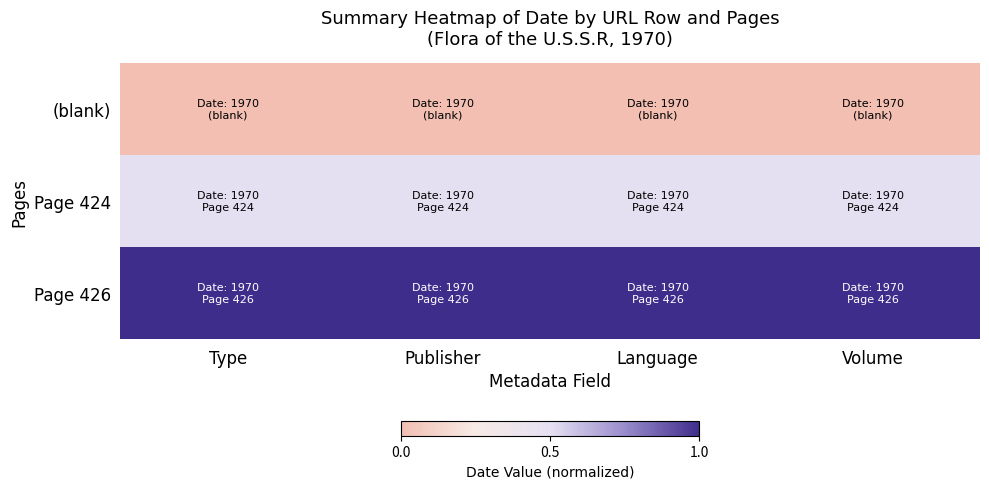

Which series changed the most between Type and Publisher?

(blank)